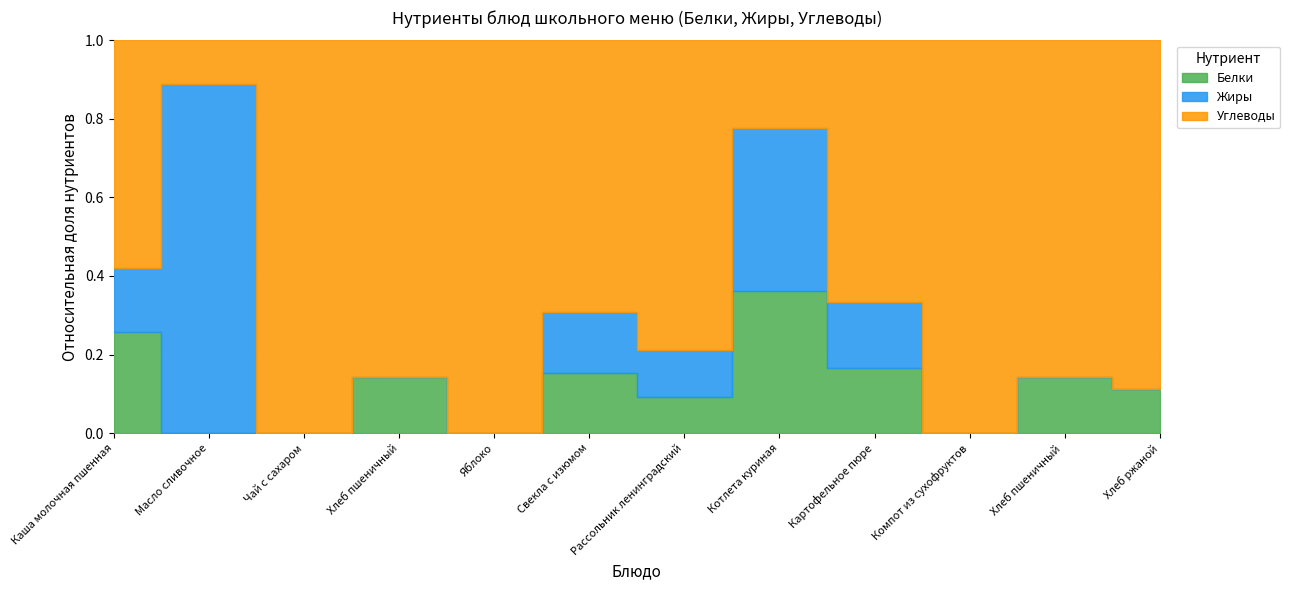

What is the difference between the highest and lowest values at Котлета куриная?

7